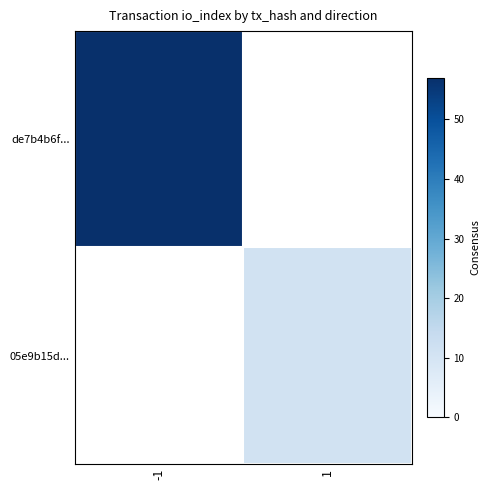

How many distinct data groups are displayed?

2